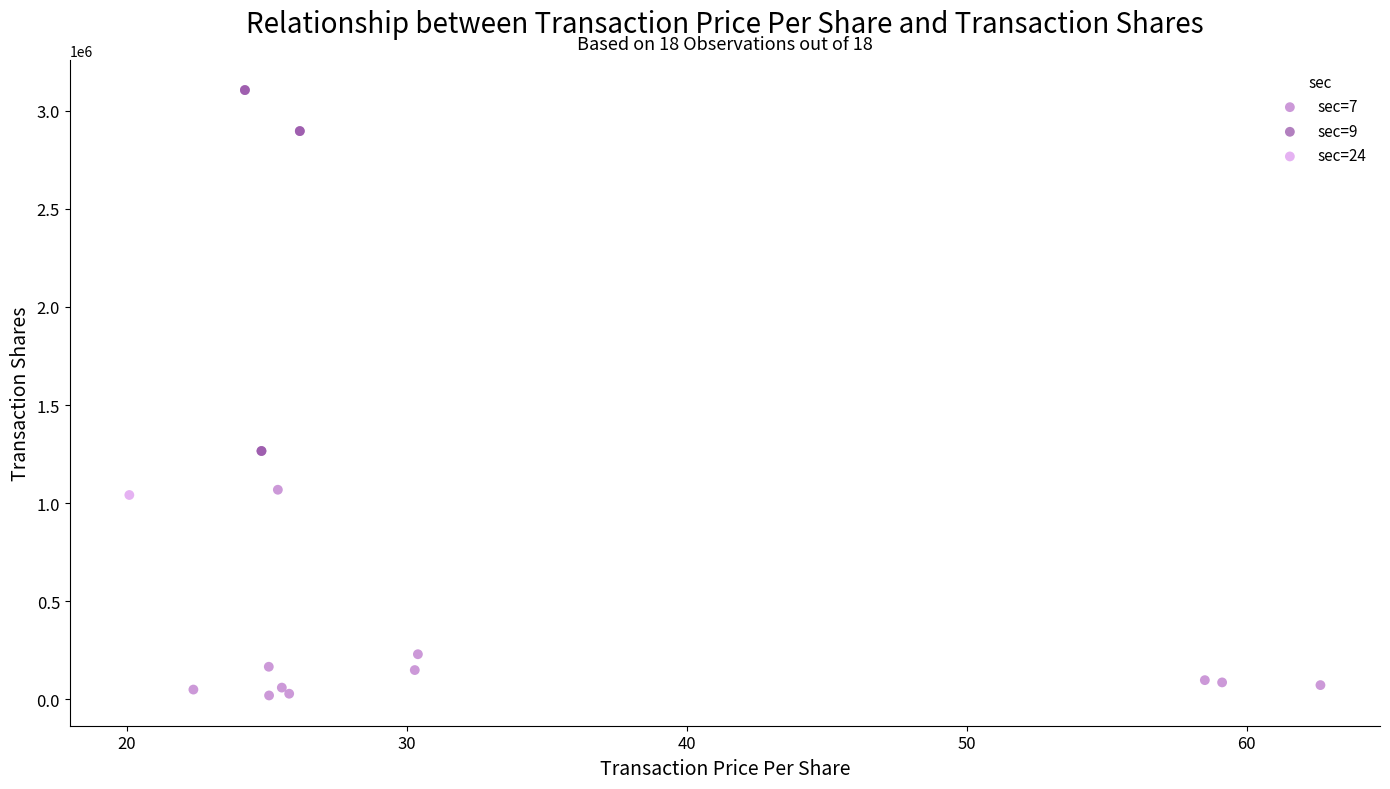

Which series contains the highest Y value?

sec=9